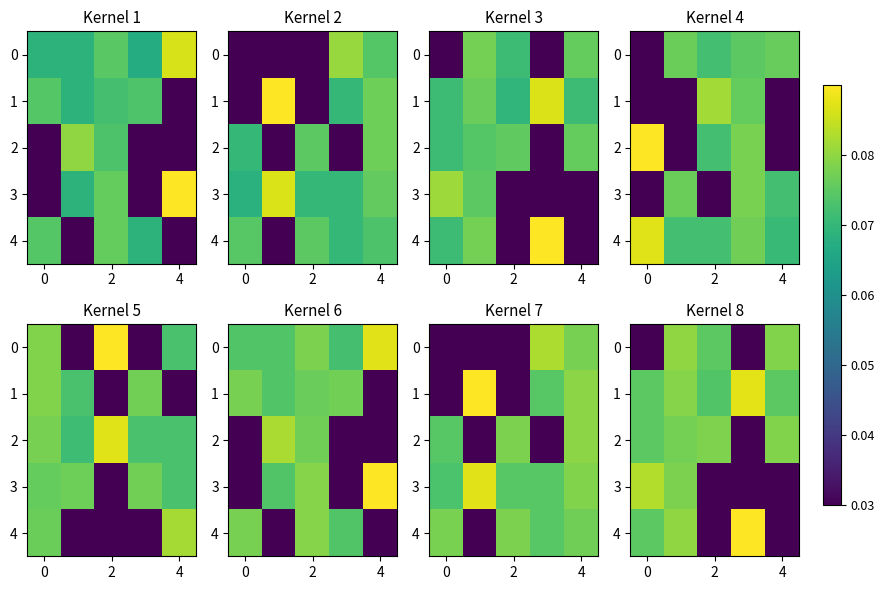

What is the difference between the maximum and minimum values in the 3 series?

0.1